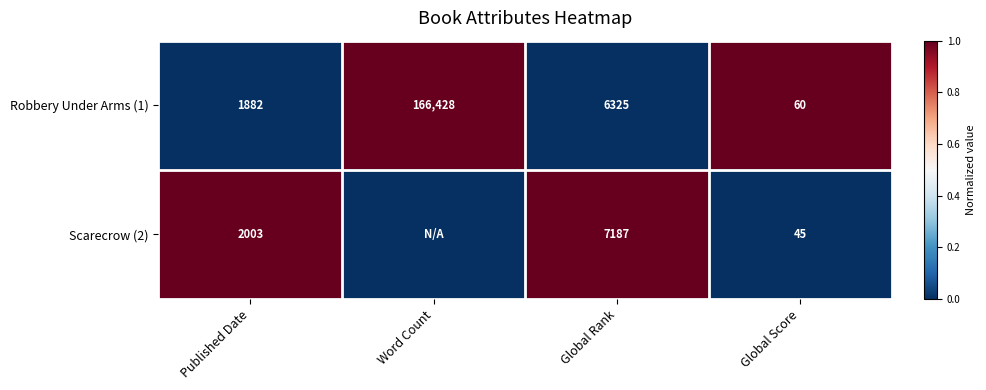

The value of Robbery Under Arms (1) at Global Rank is -1. True or false?

False